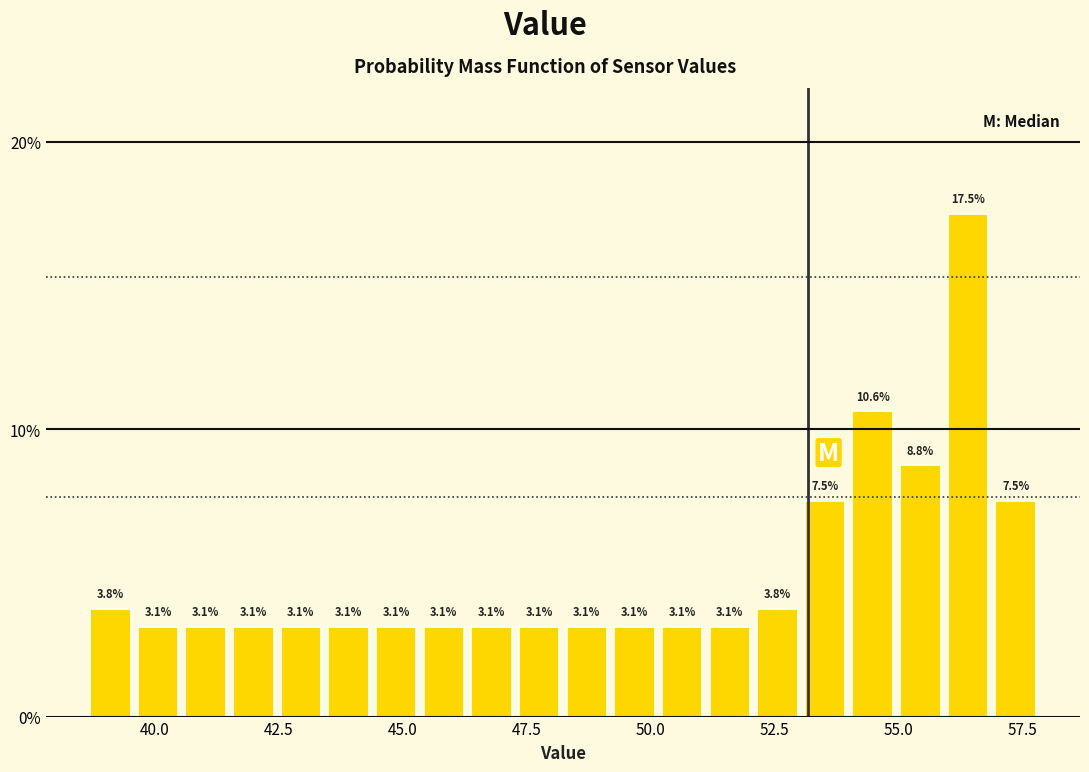

Read against the x-axis, roughly where is the centre of the tallest bar?

56.5